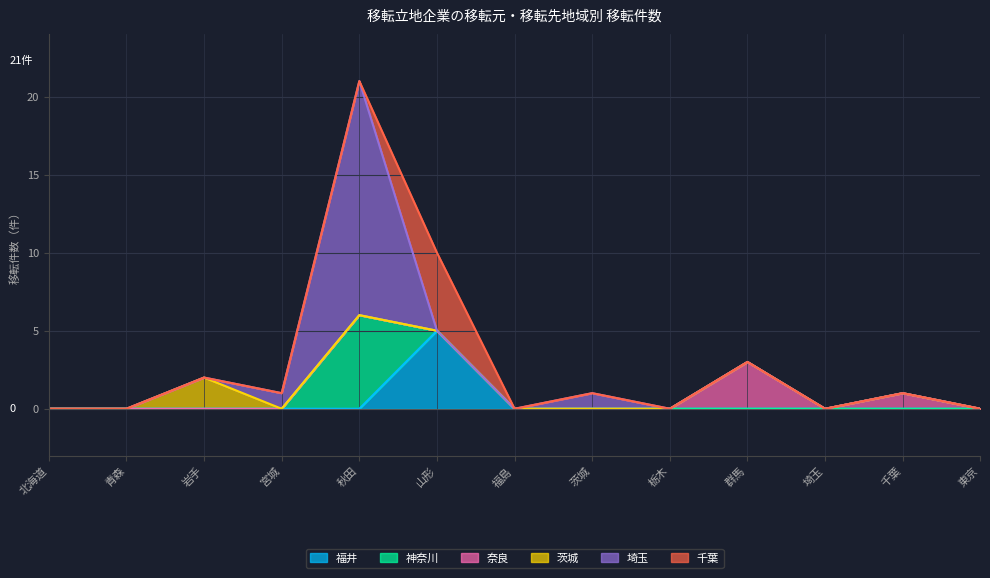

Does the chart display data point markers on the line(s)?

No